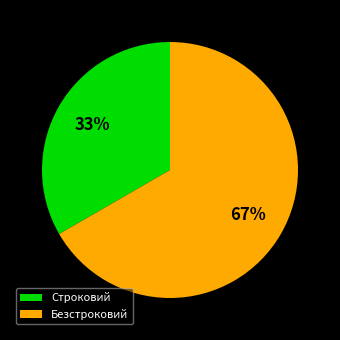

Is the sum of Безстроковий and Строковий greater than half?

Yes